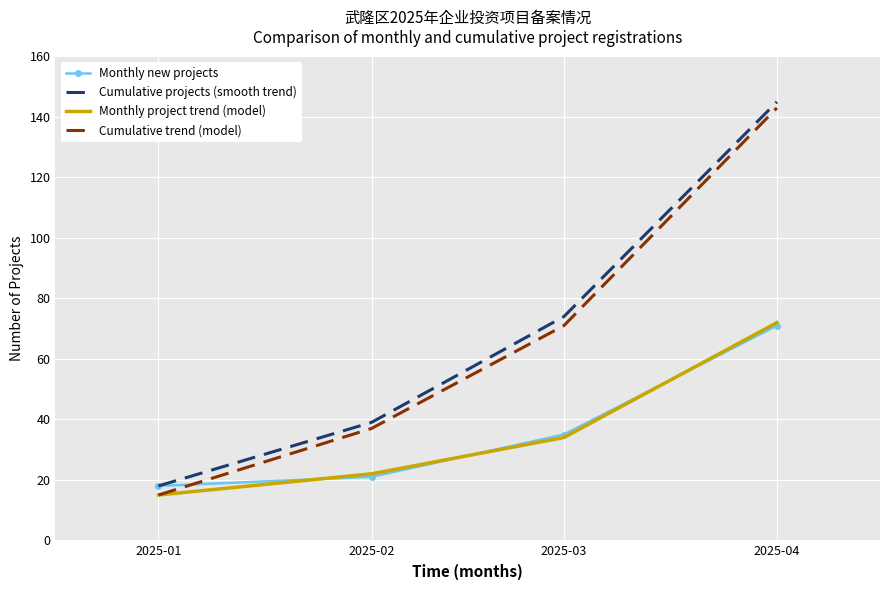

What is the smallest value displayed?

15